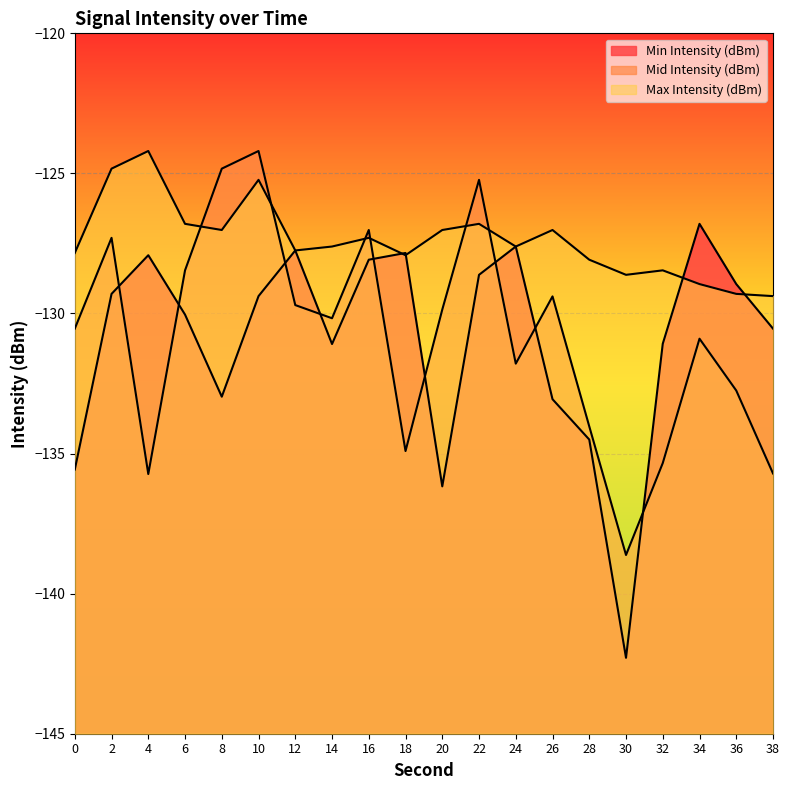

Which series ends up on top after the final intersection of Min Intensity (dBm) and Max Intensity (dBm)?

Max Intensity (dBm)